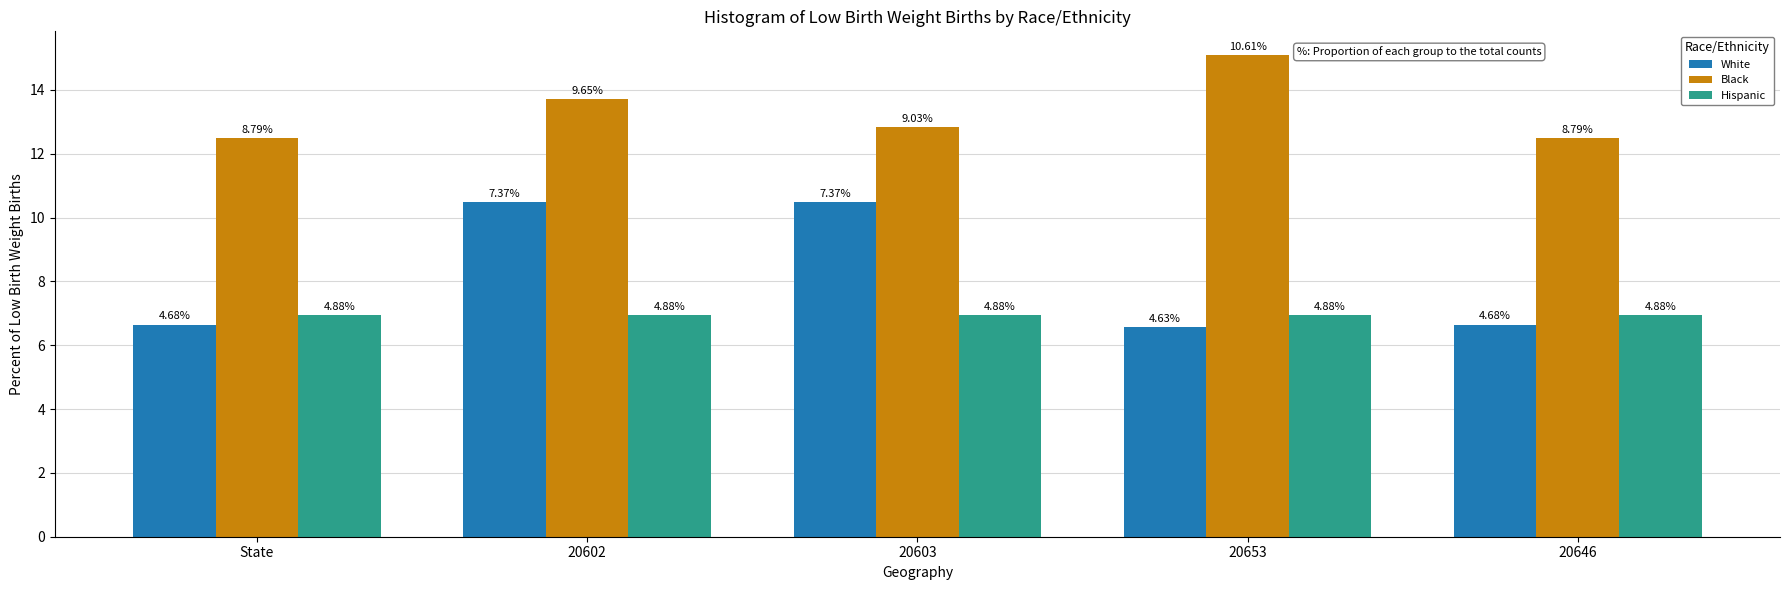

What position from the right is 20653?

2